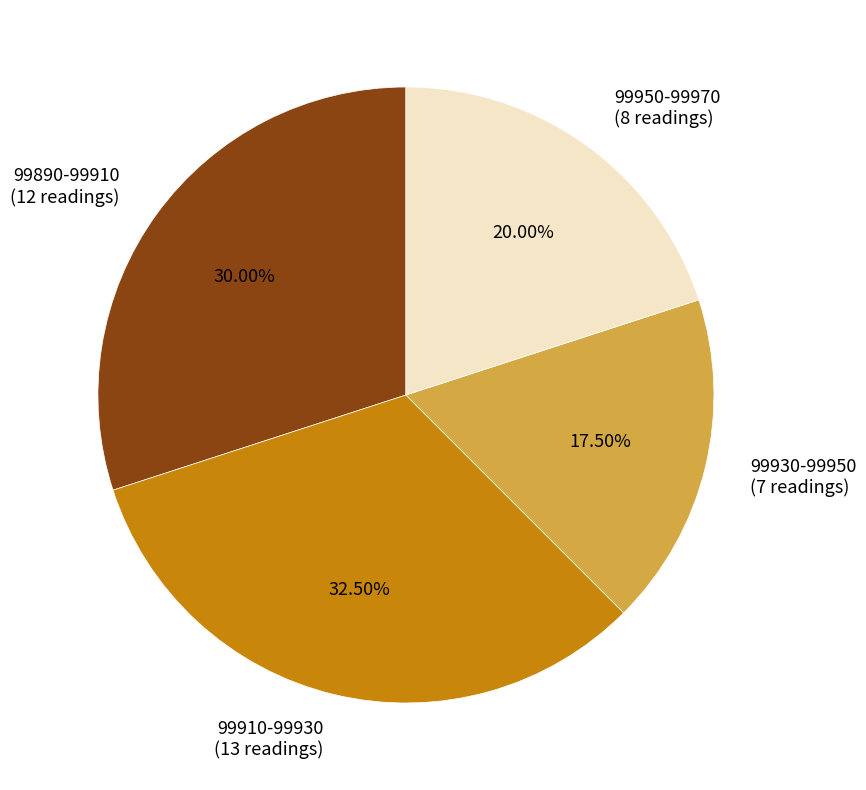

Which has a higher value, 99930-99950 or 99910-99930?

99910-99930